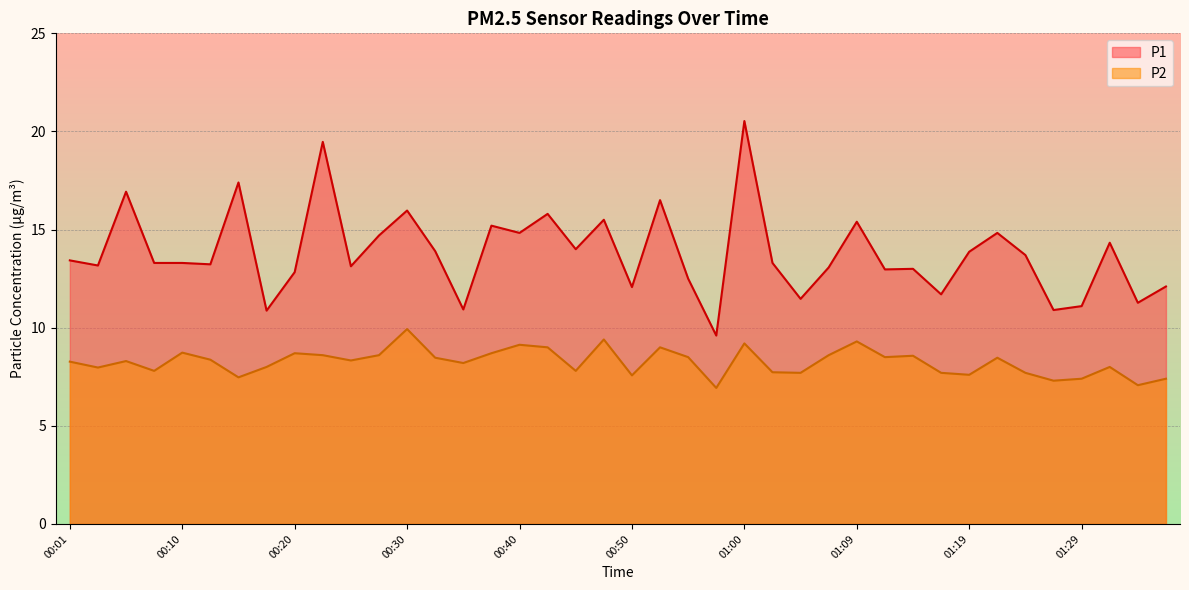

Which category has the lowest value across all series?

00:57